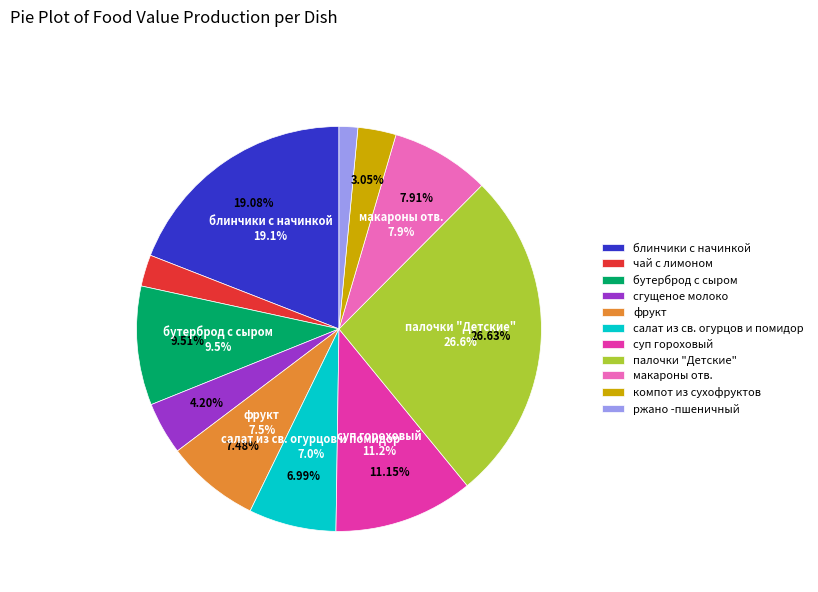

What is the ratio of the value at суп гороховый to the value at компот из сухофруктов?

3.7